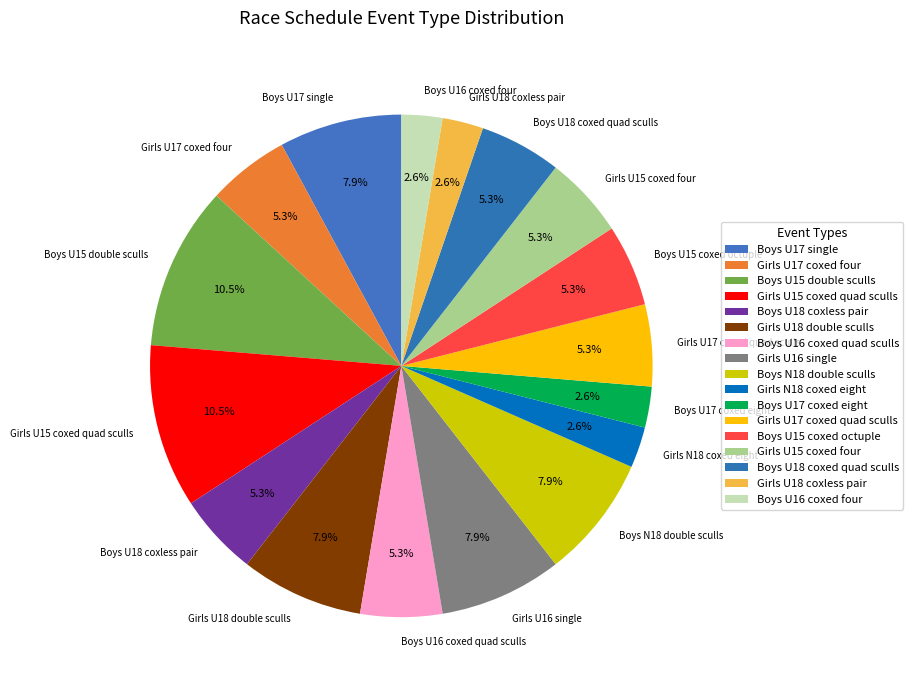

Is there a majority slice in this chart?

No